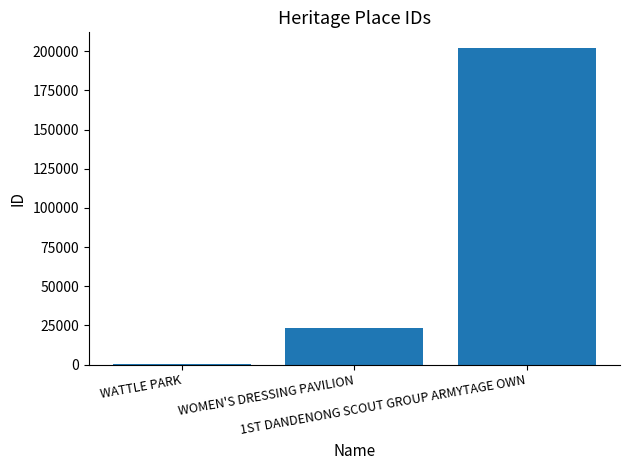

Which category has the highest value across all series?

1ST DANDENONG SCOUT GROUP ARMYTAGE OWN